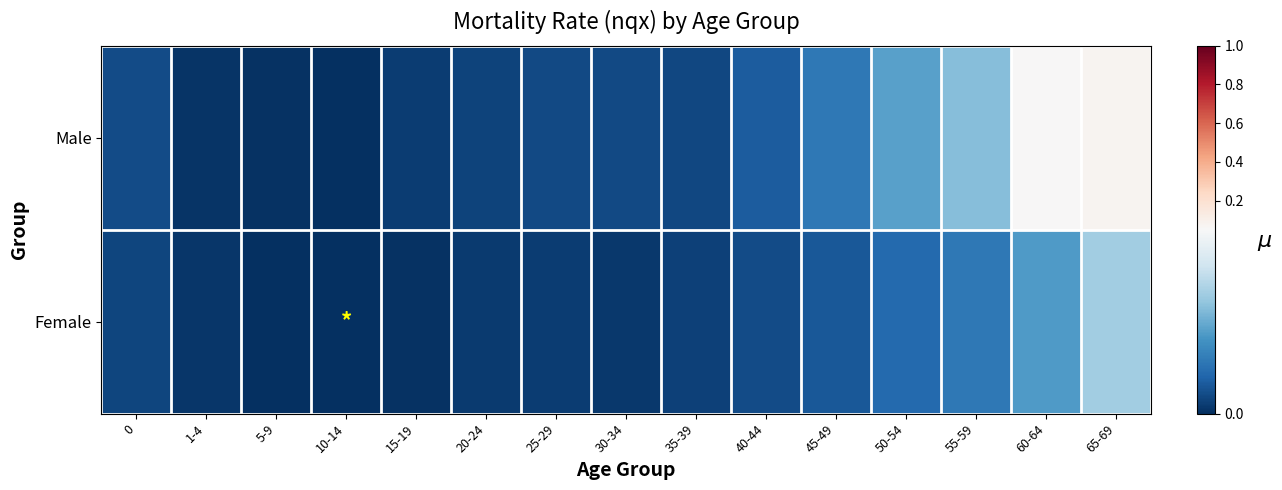

Between 10-14 and 5-9, which is larger?

5-9